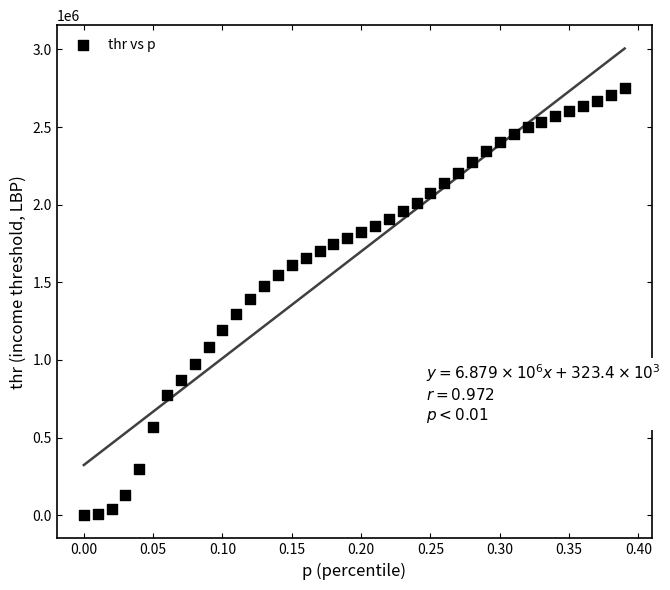

What is the range of X values (max minus min)?

0.4